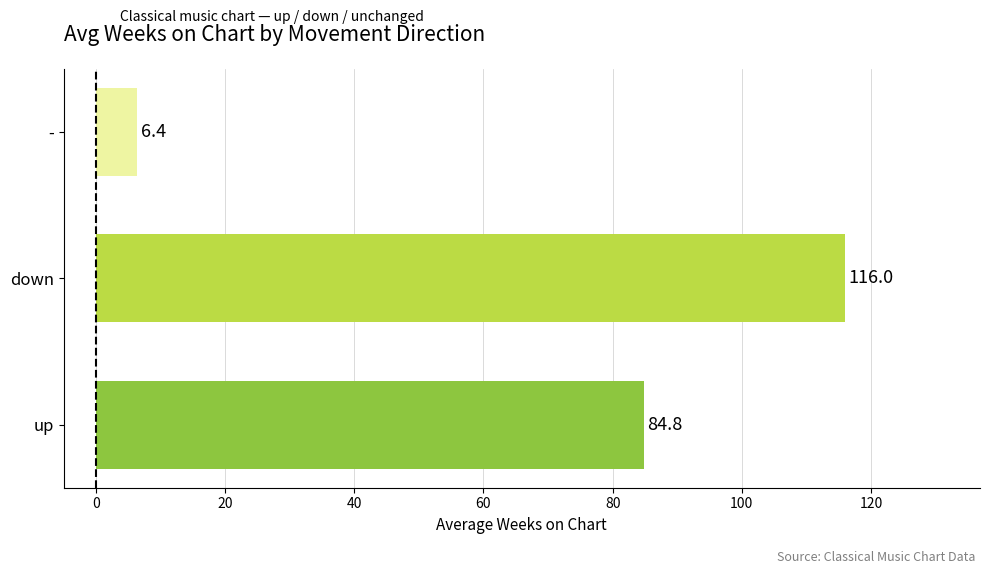

Between - and down, which is larger?

down